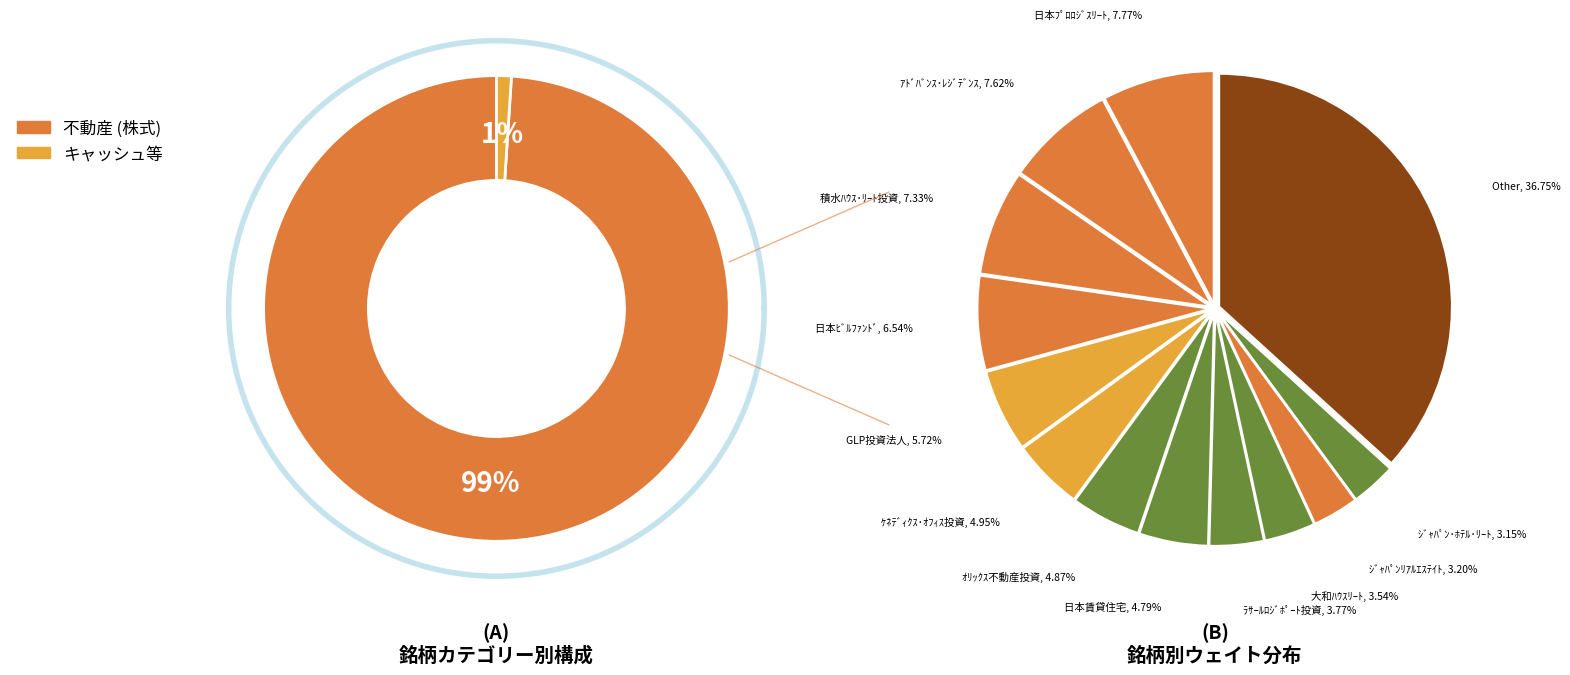

How many slices are in this pie chart?

13